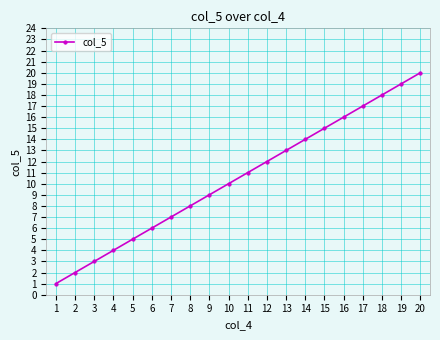

Which category has the highest value across all series?

20